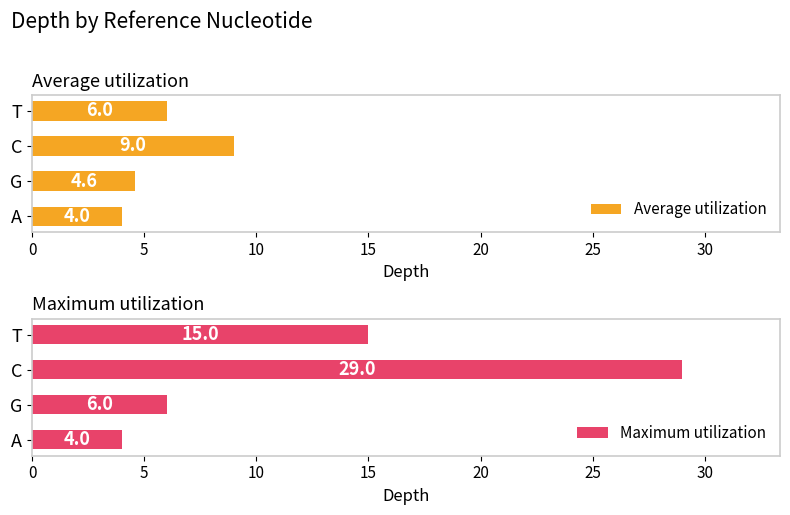

What is the difference between the maximum and second lowest values in the Average utilization series?

4.4